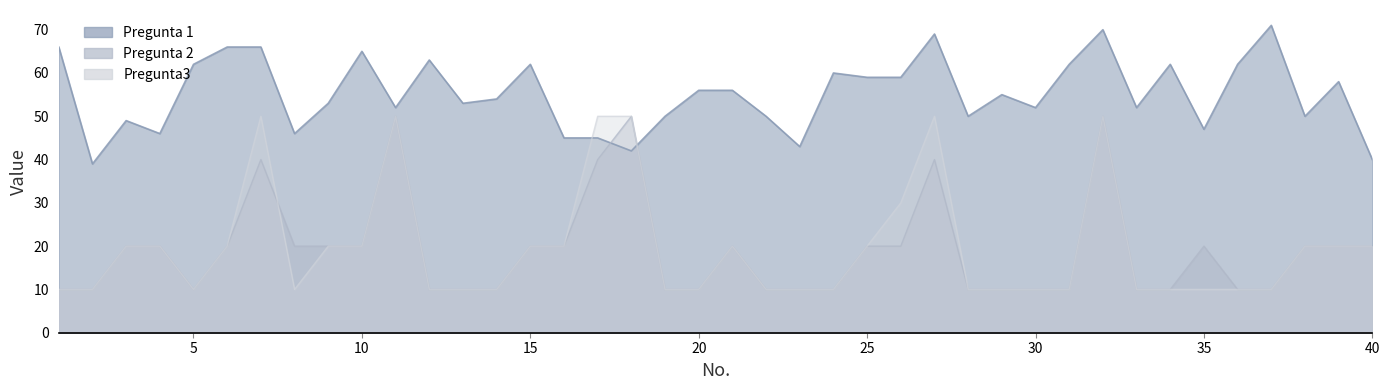

What is the sum of the Pregunta 2 values at 23 and 25?

30